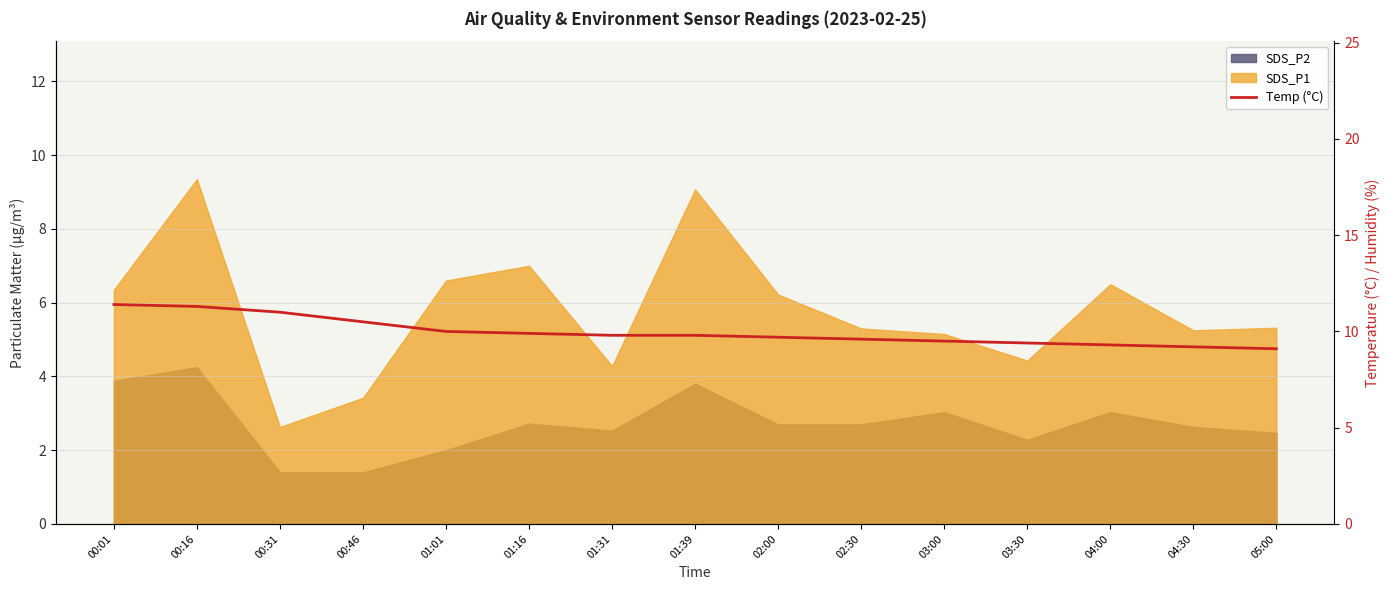

Reading left to right, what are all the values shown in this chart?

11.4	11.3	11.0	10.5	10.0	9.9	9.8	9.8	9.7	9.6	9.5	9.4	9.3	9.2	9.1